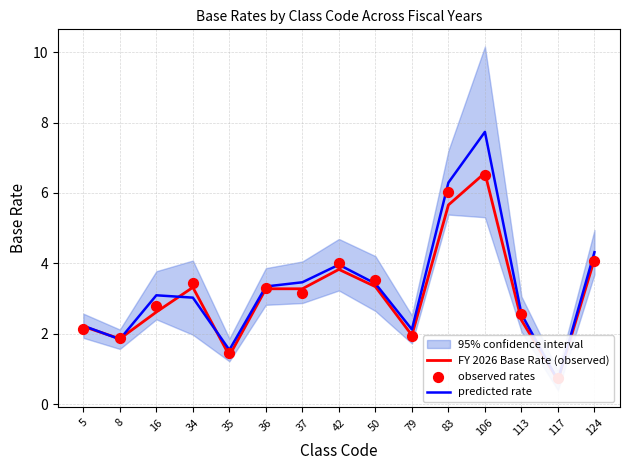

Which series has the largest Y range (max minus min)?

predicted rate